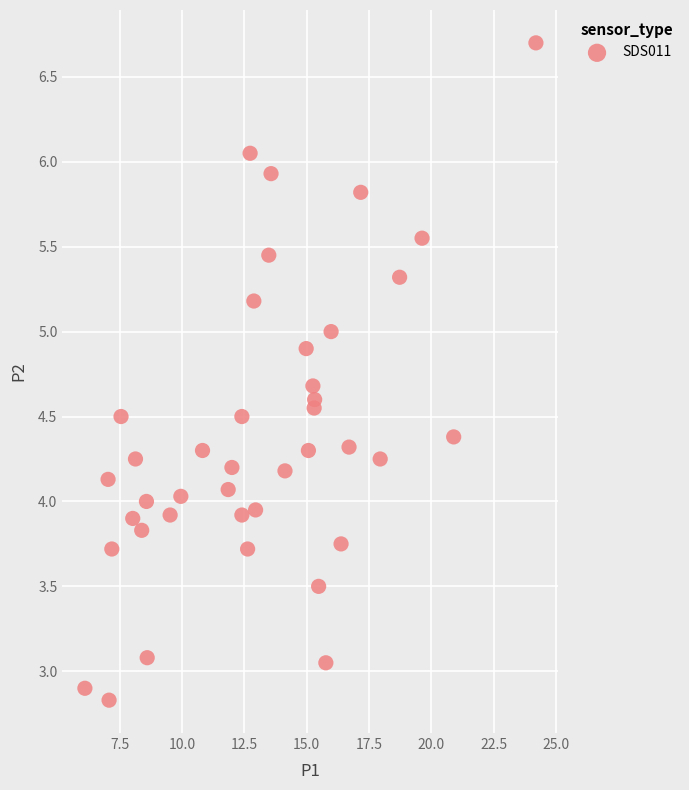

What is the range of X values (max minus min)?

18.1